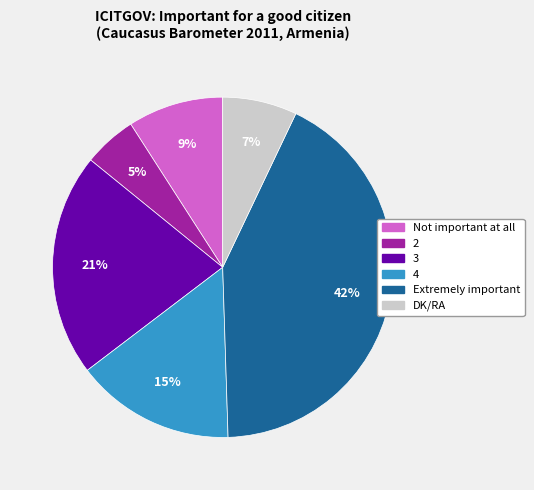

To the nearest percent, what percentage of the pie is 4?

15%